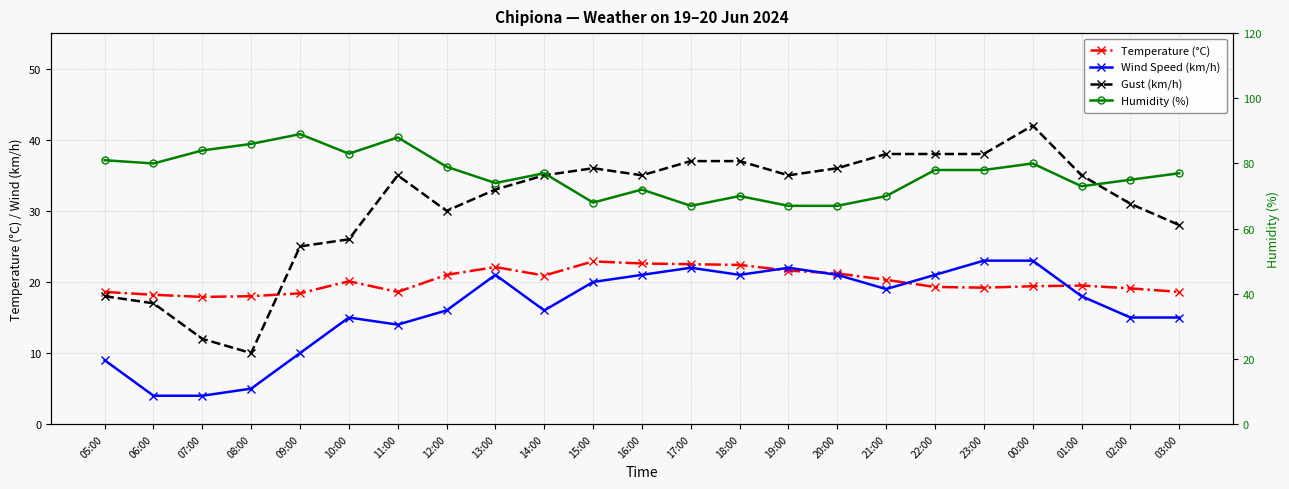

True or false: Temperature (°C) has a value of 14.3 at 12:00.

False